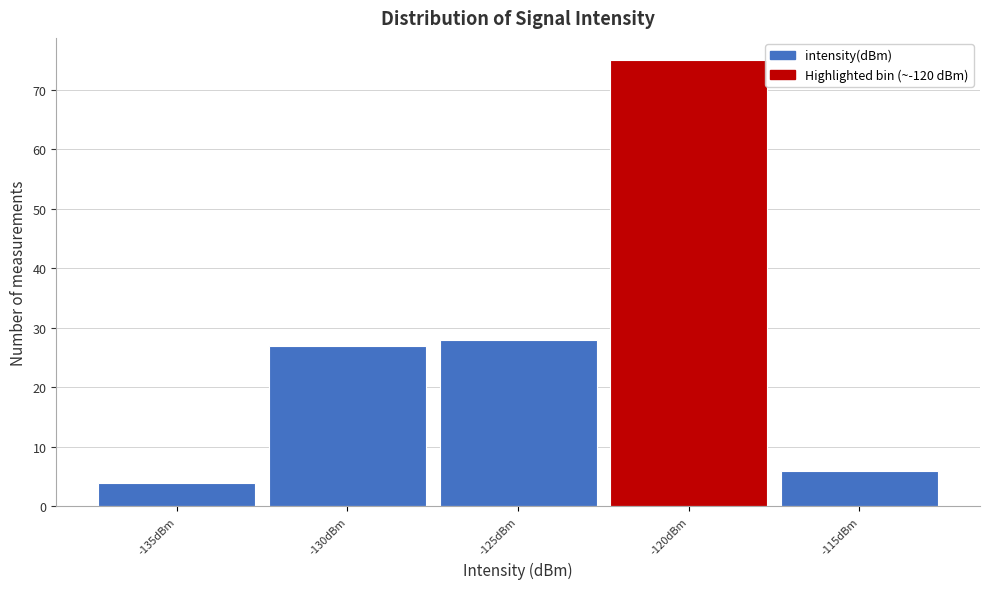

Reading left to right, extract all data points from this chart.

-135dBm=4	-130dBm=27	-125dBm=28	-120dBm=75	-115dBm=6